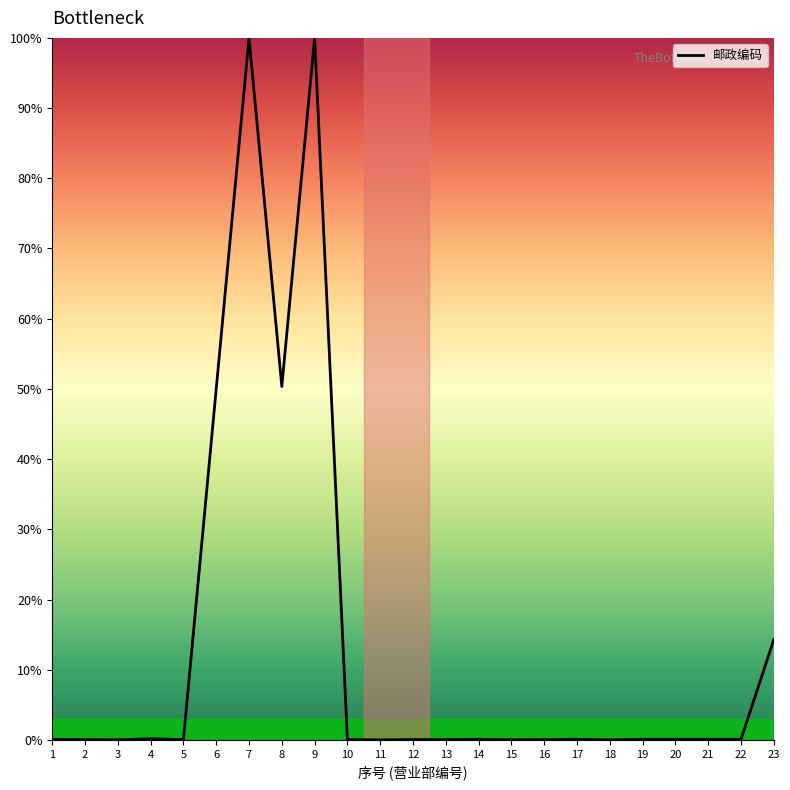

What is the difference between the maximum and minimum values?

100.0